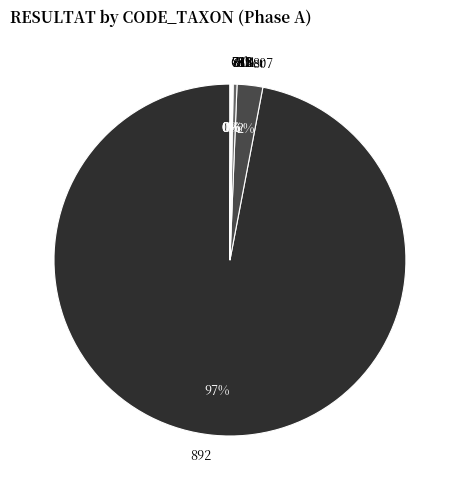

Which slice is the largest?

892